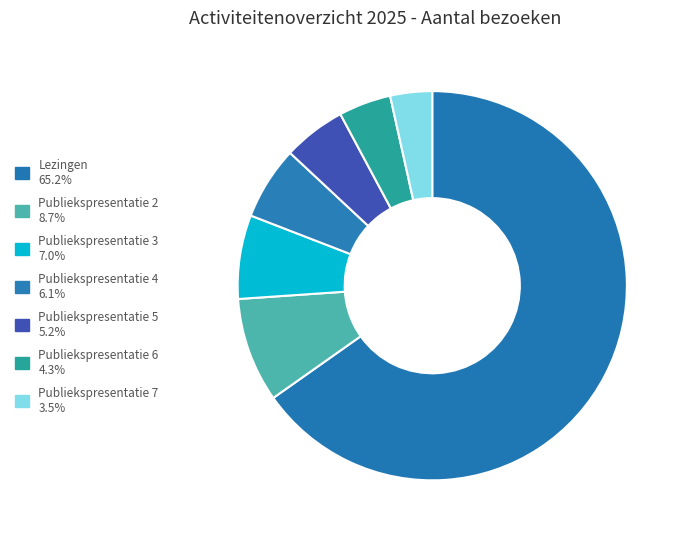

Which slice is the smallest?

Publiekspresentatie 7